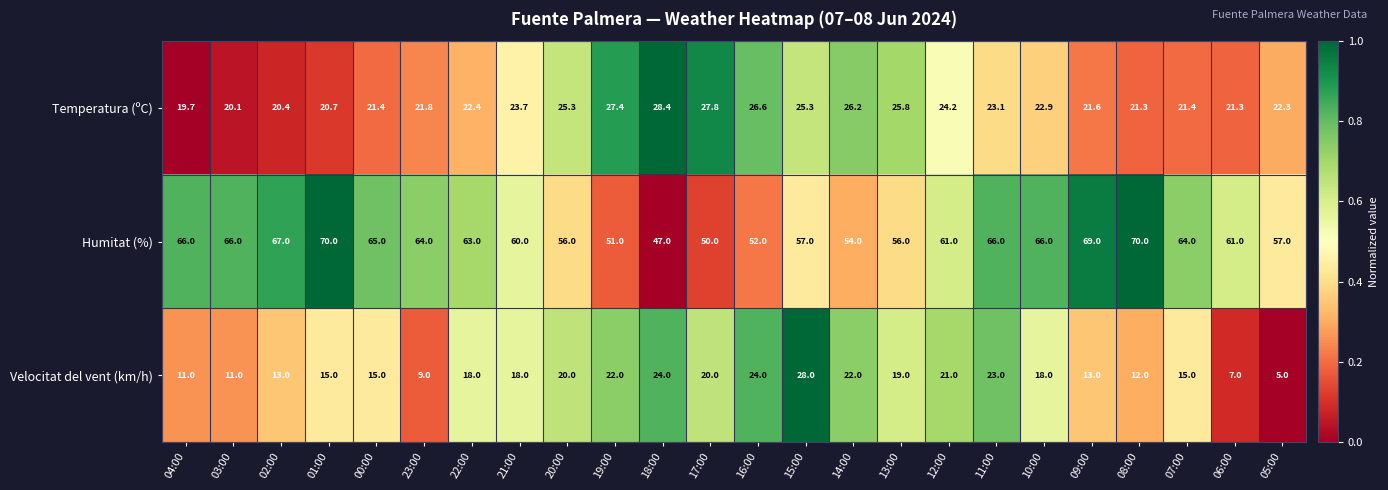

True or false: Humitat (%) has a value of 26.3 at 23:00.

False